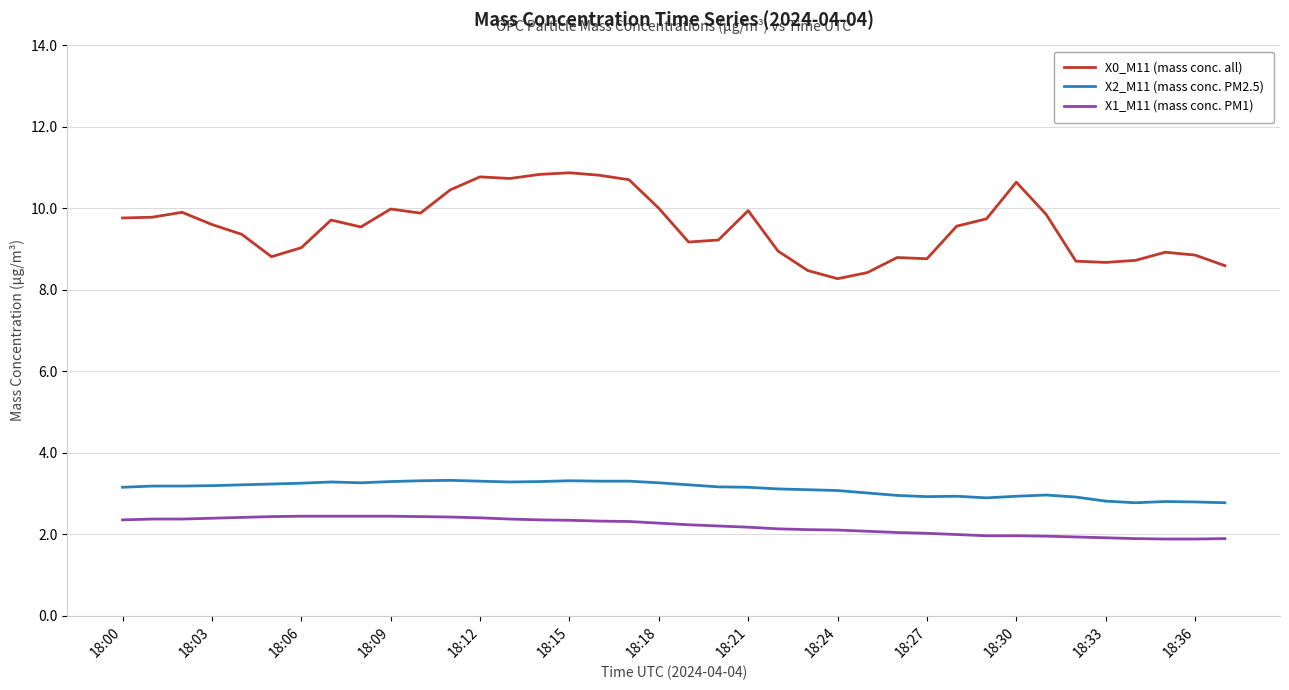

What is the difference between the maximum and minimum values in the X1_M11 (mass conc. PM1) series?

0.6